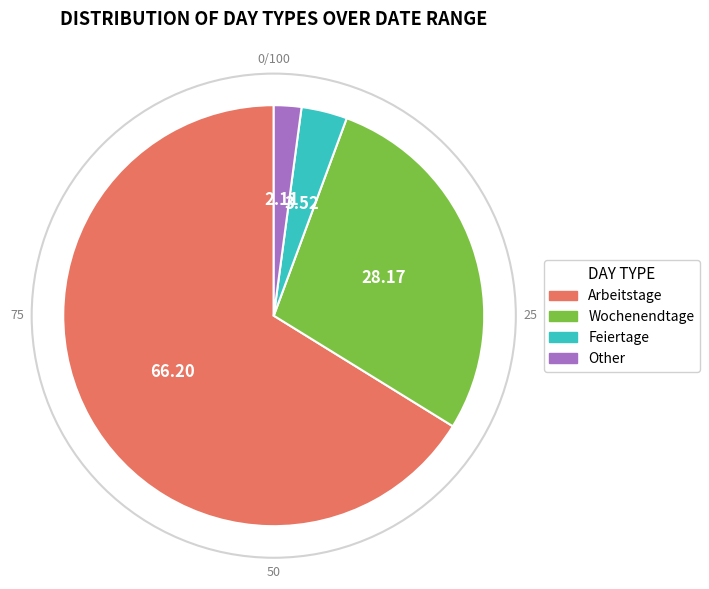

Which category has the smallest portion of the pie?

Other